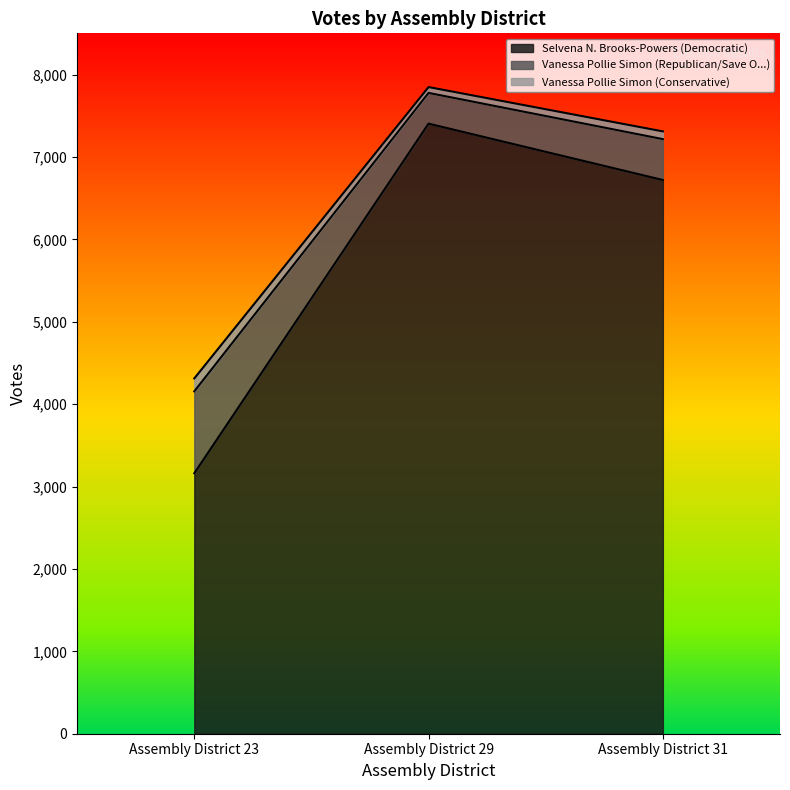

How many Vanessa Pollie Simon (Republican/Save O...) values are between 4155 and 7777?

3